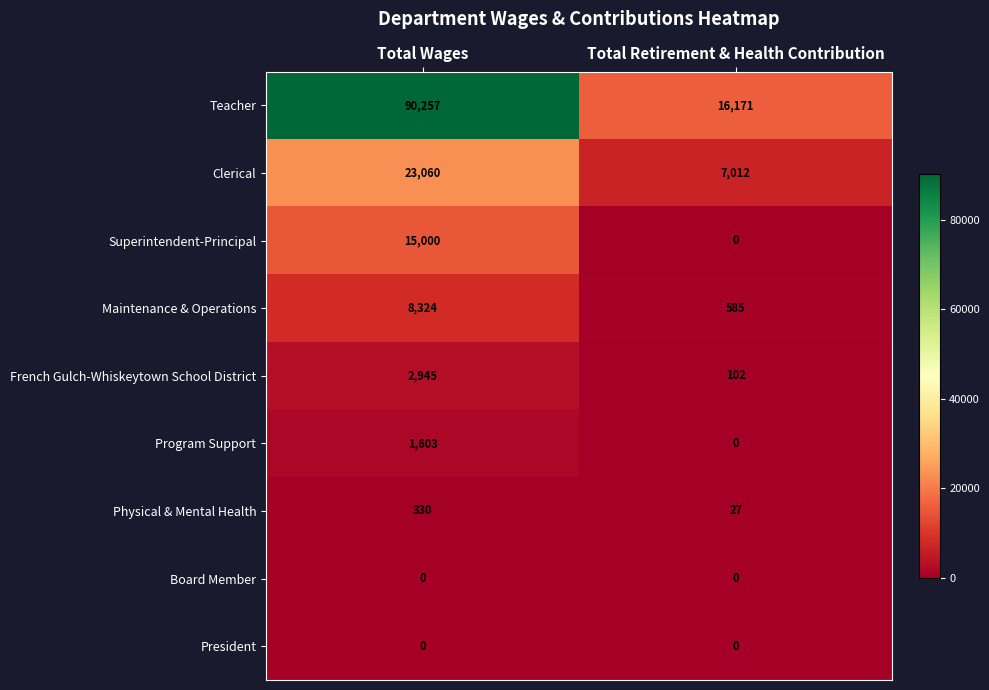

List the labels in order of Superintendent-Principal value, largest first.

Total Wages, Total Retirement & Health Contribution